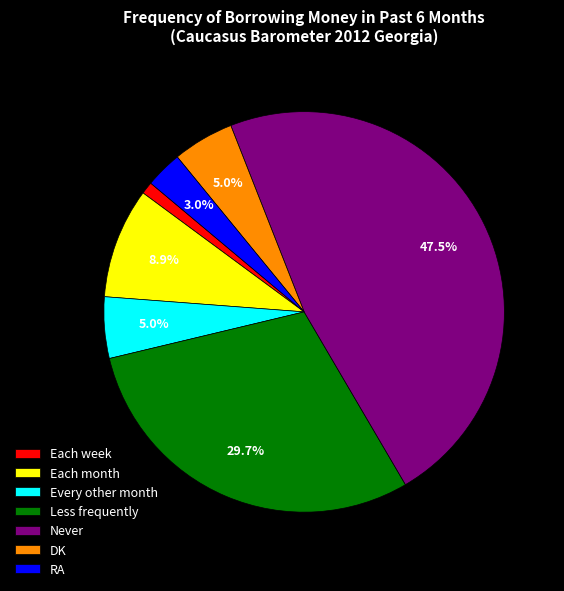

What is the ratio of the value at Never to the value at Less frequently?

1.6